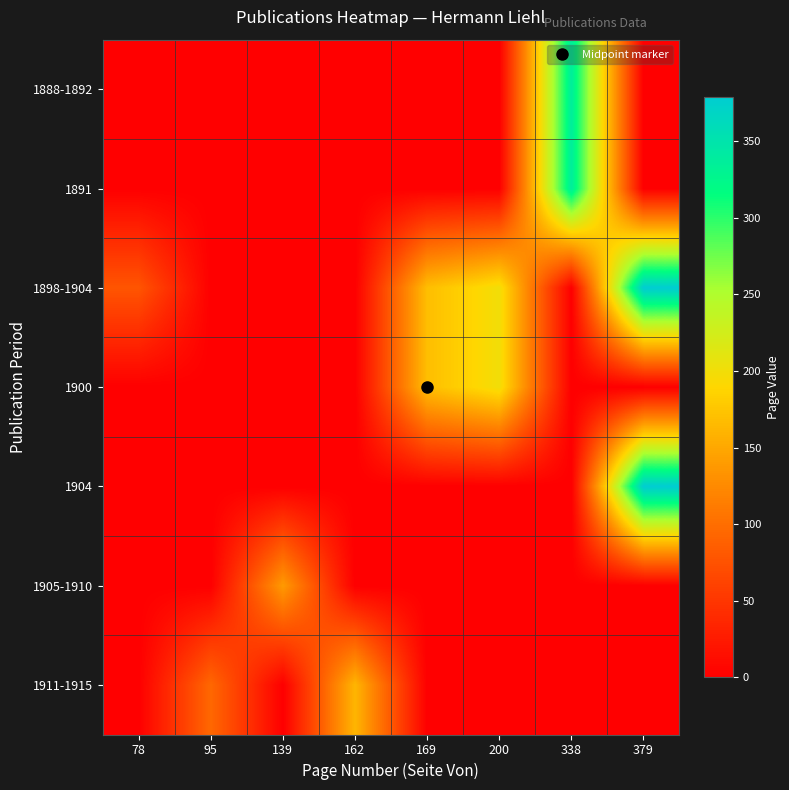

How many categories are shown in the chart?

8